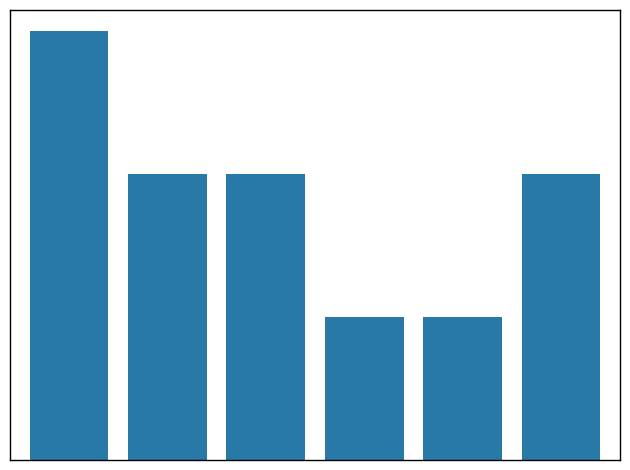

Are the bars horizontal?

No